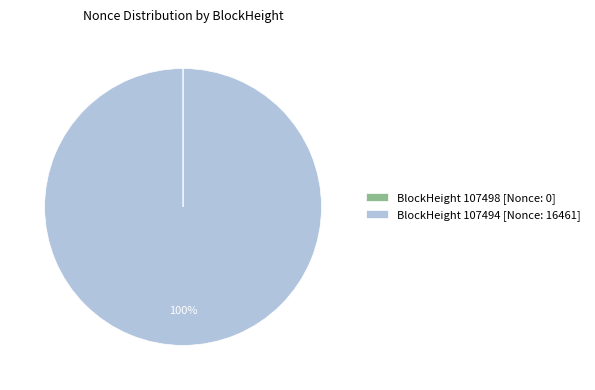

Is there a majority slice in this chart?

Yes